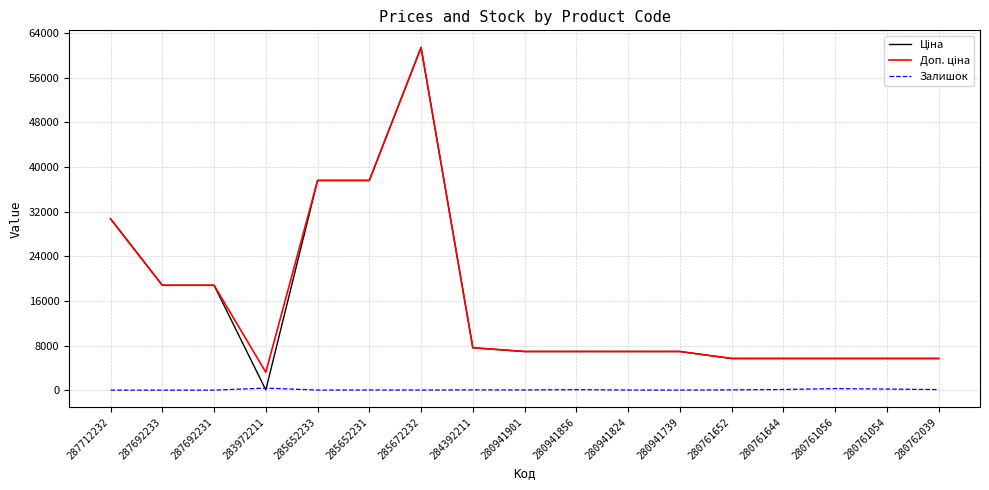

At which category is the sum across all series the highest?

285672232